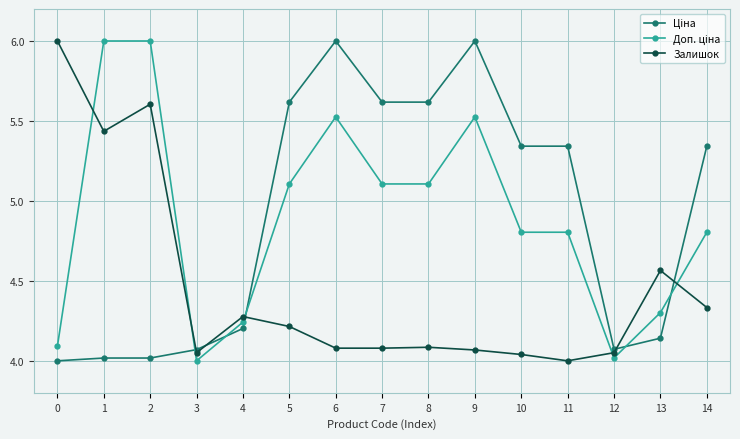

What is the average value of the Залишок series?

4.5